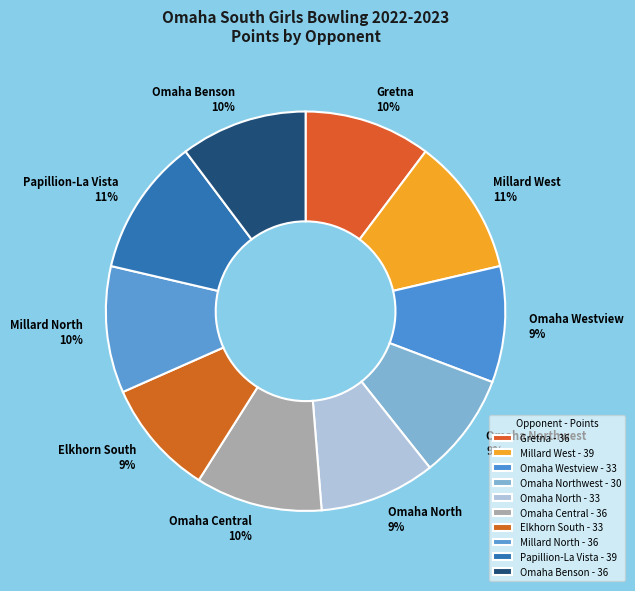

Count the number of slices in the pie.

10